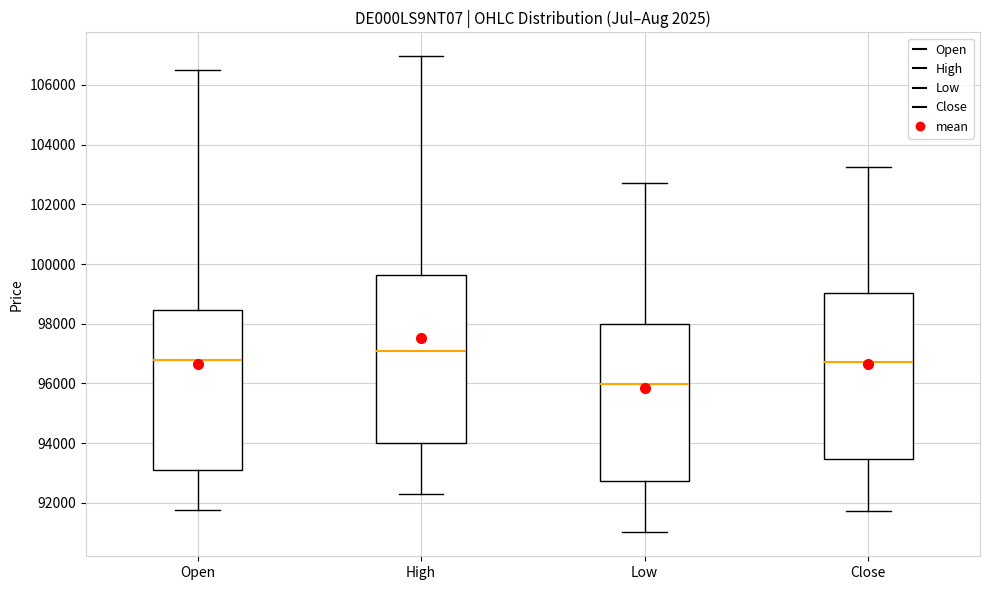

Where does the upper whisker of the box for Low end on the y-axis? The values are not printed on the chart, so give them approximately, as read against the axis.

102800